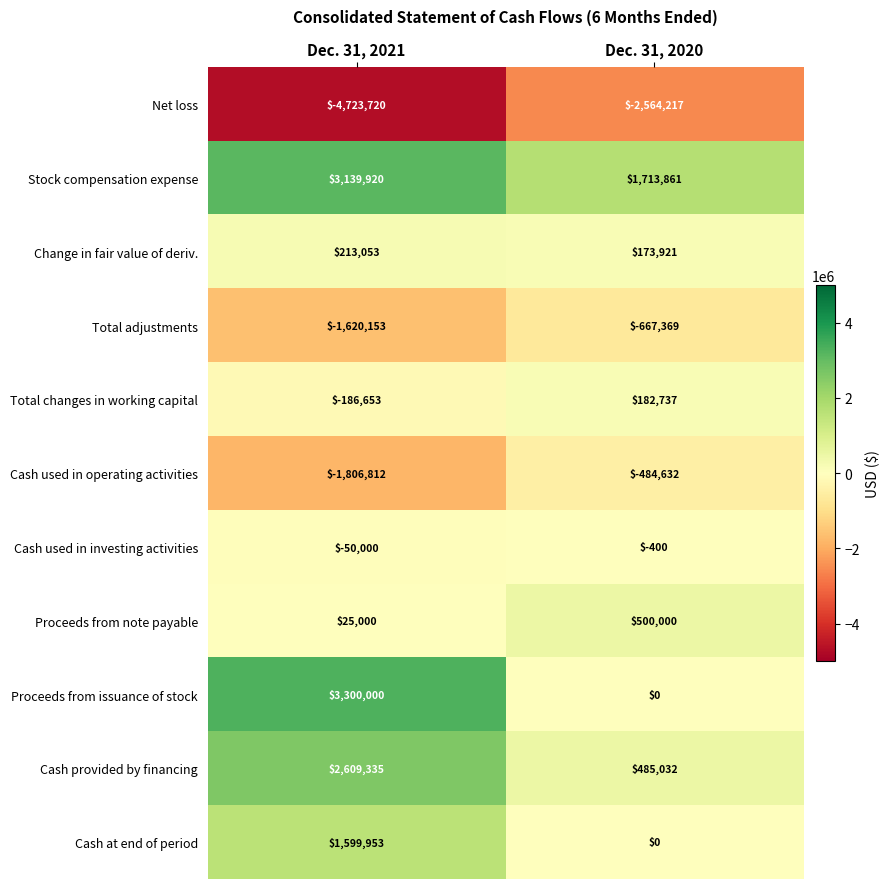

At which category is the sum across all series the highest?

Dec. 31, 2021